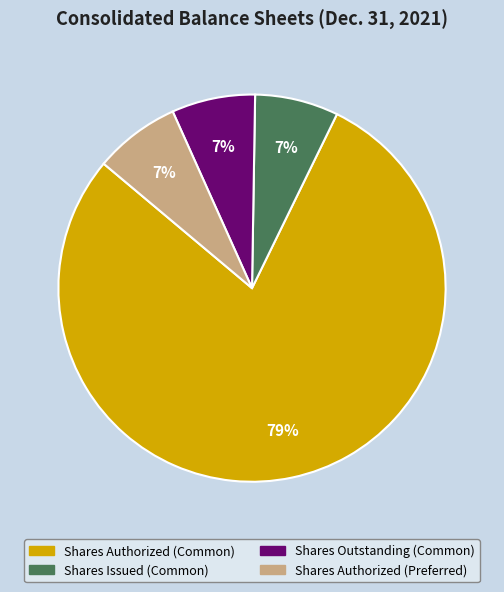

How many slices are in this pie chart?

4